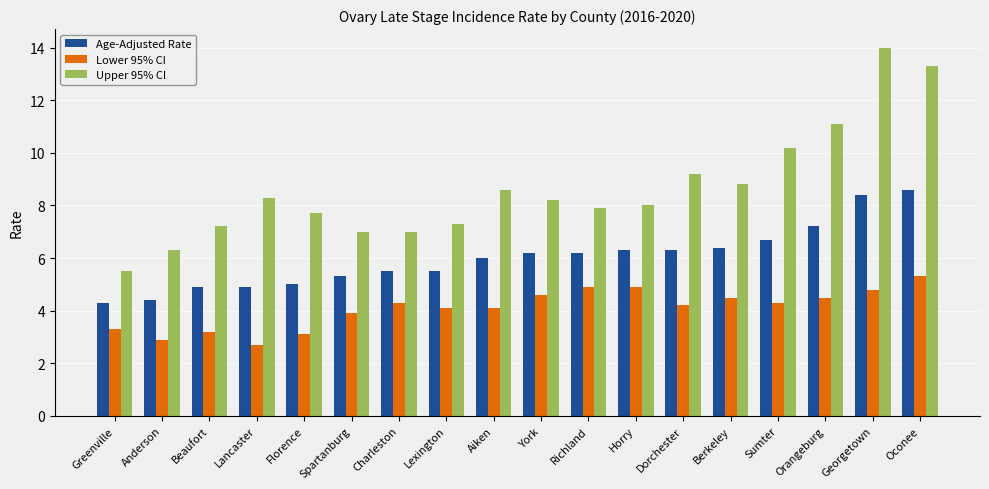

What is the average value of the Lower 95% CI series?

4.1